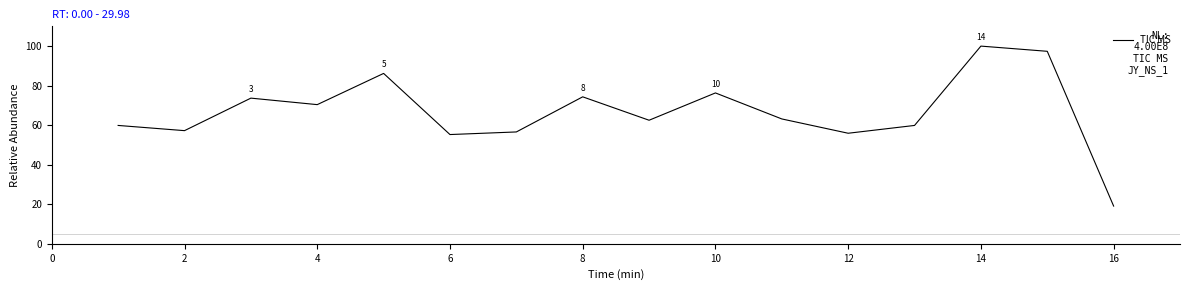

What is the minimum value shown in the chart?

19.1